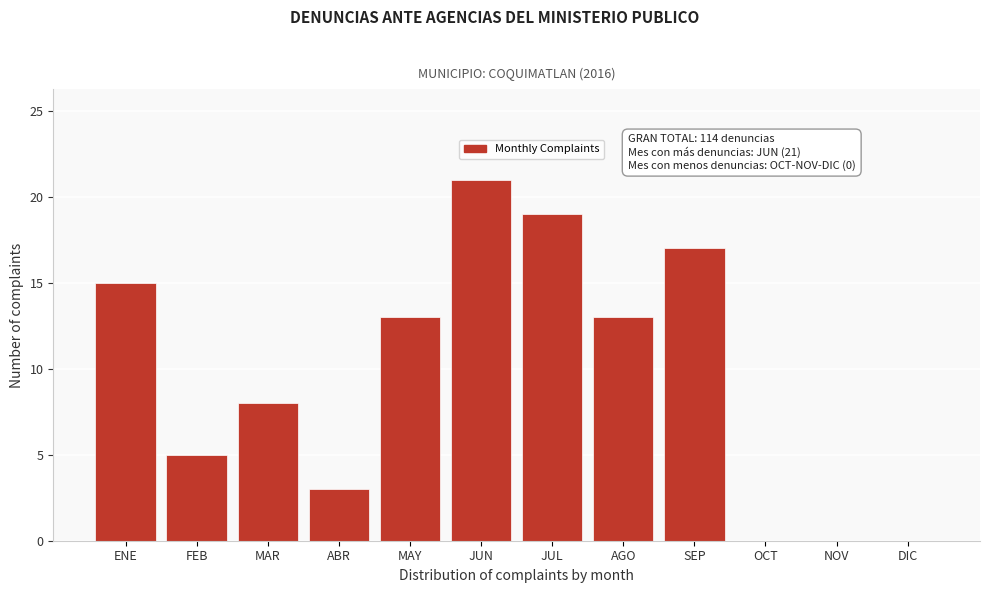

Reading left to right, what are all the values shown in this chart?

ENE=15	FEB=5	MAR=8	ABR=3	MAY=13	JUN=21	JUL=19	AGO=13	SEP=17	OCT=0	NOV=0	DIC=0